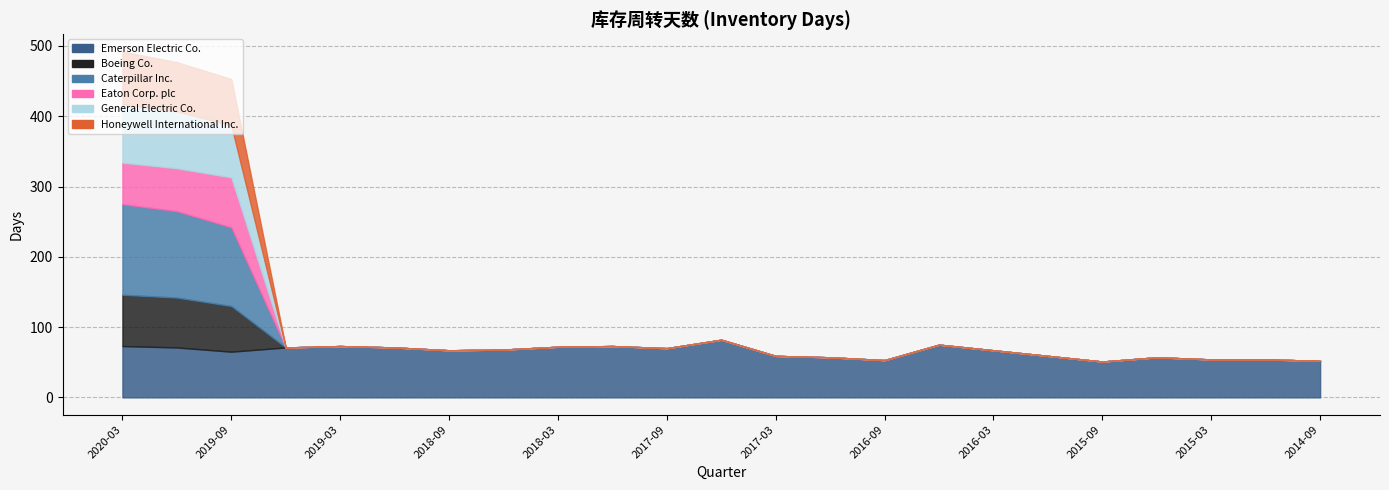

True or false: Caterpillar Inc. has more than 2 interior local peaks.

False